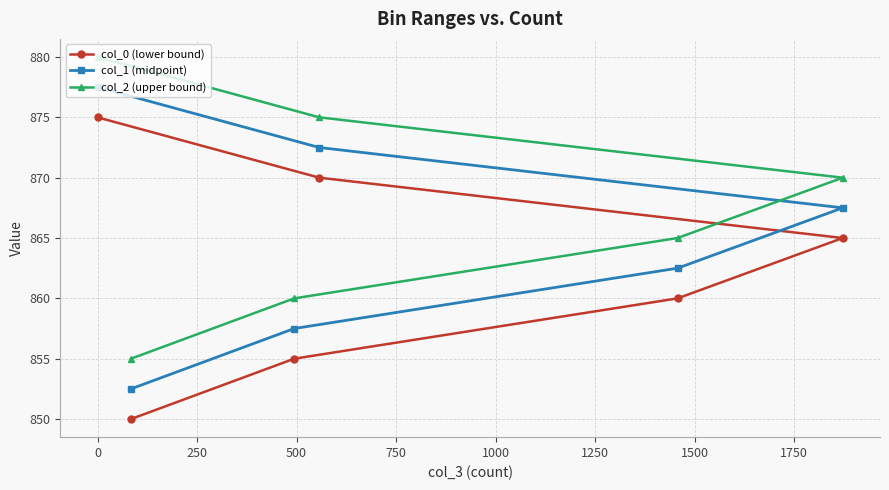

What is the maximum value for col_0 (lower bound)?

875.0